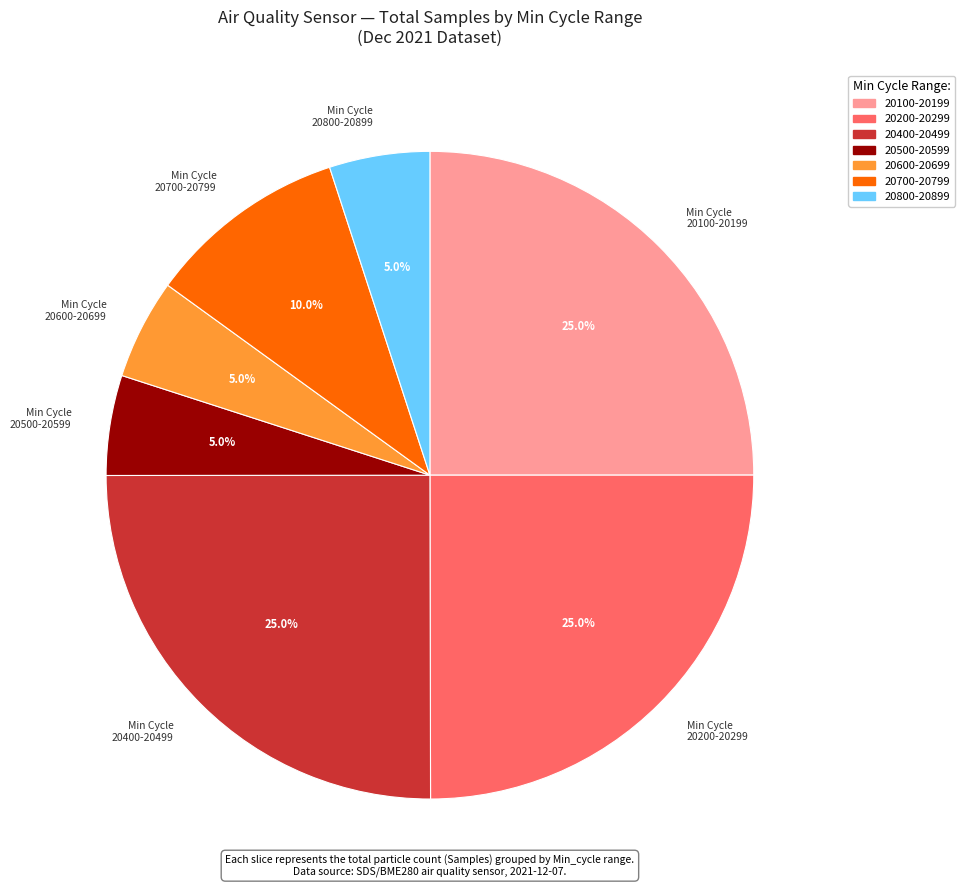

Does any single category account for the majority?

No